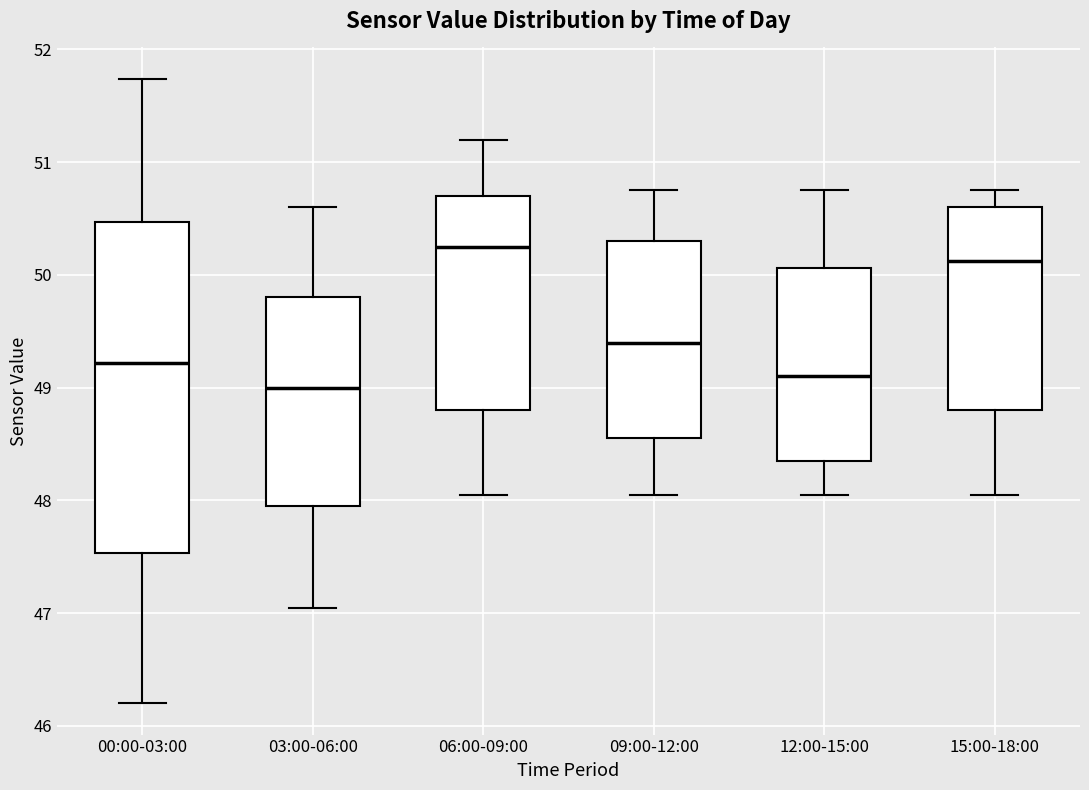

Reading left to right, transcribe this box plot: for each box, give where its median line is, the range the box spans, and where its two whiskers end, as read against the y-axis. The values are not printed on the chart, so give them approximately, as read against the axis.

00:00-03:00: median 49.2, box 47.5 to 50.5, whiskers 46.2 to 51.7
03:00-06:00: median 49.0, box 48.0 to 49.8, whiskers 47.1 to 50.6
06:00-09:00: median 50.3, box 48.8 to 50.7, whiskers 48.1 to 51.2
09:00-12:00: median 49.4, box 48.6 to 50.3, whiskers 48.1 to 50.8
12:00-15:00: median 49.1, box 48.4 to 50.1, whiskers 48.1 to 50.8
15:00-18:00: median 50.1, box 48.8 to 50.6, whiskers 48.1 to 50.8